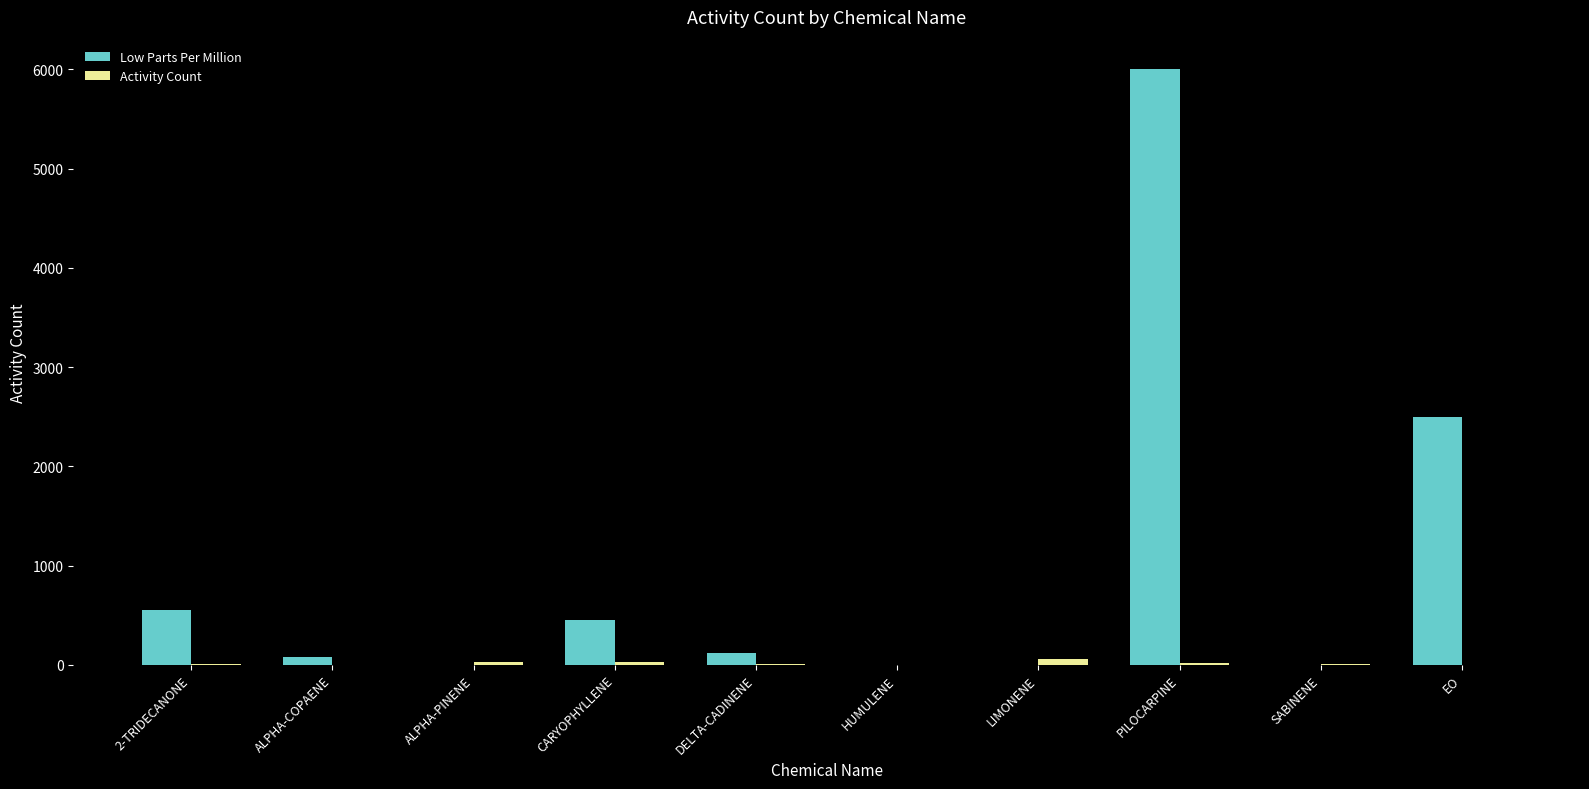

What is the maximum value shown in the chart?

6000